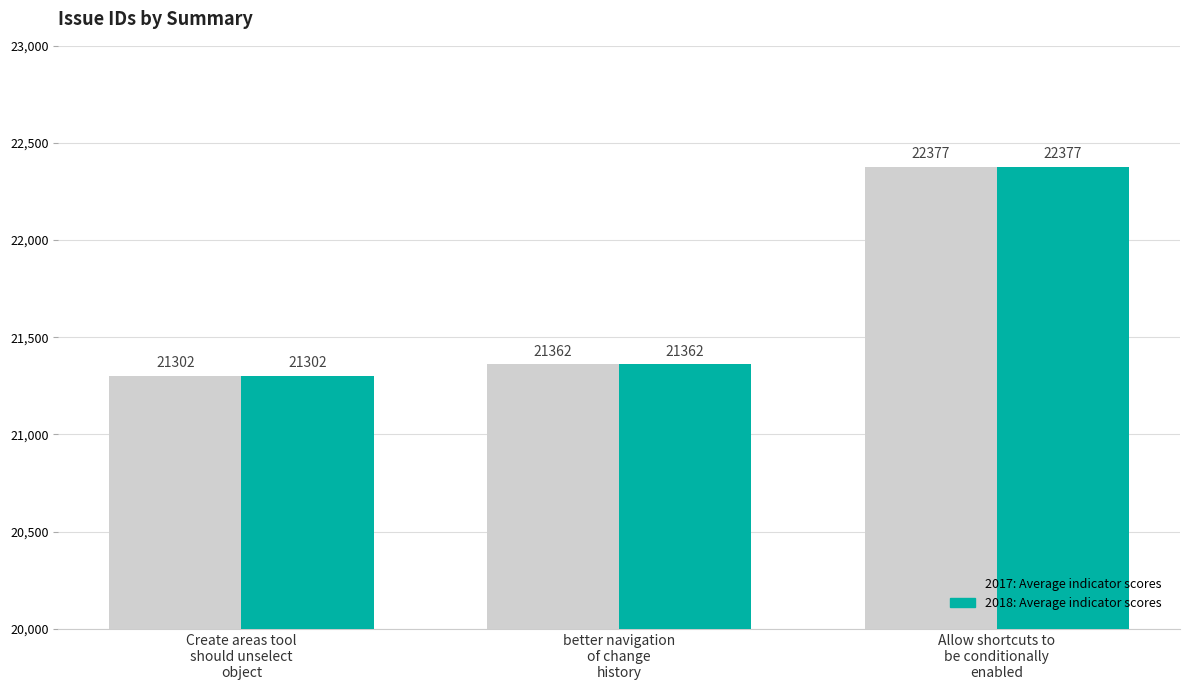

True or false: 2018: Average indicator scores has a value of 22377 at Allow shortcuts to
be conditionally
enabled.

True